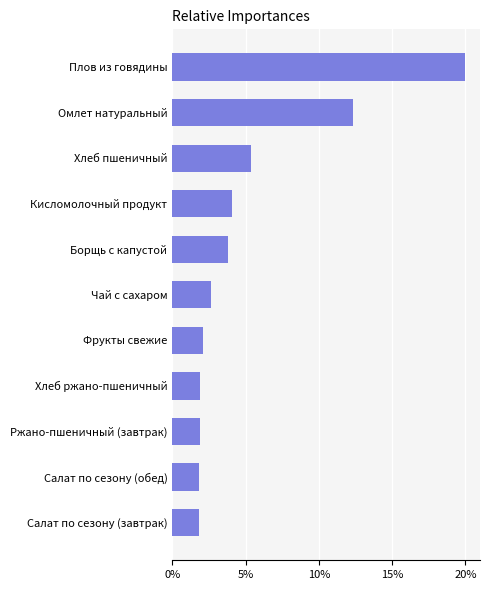

Does the chart contain any negative values?

No